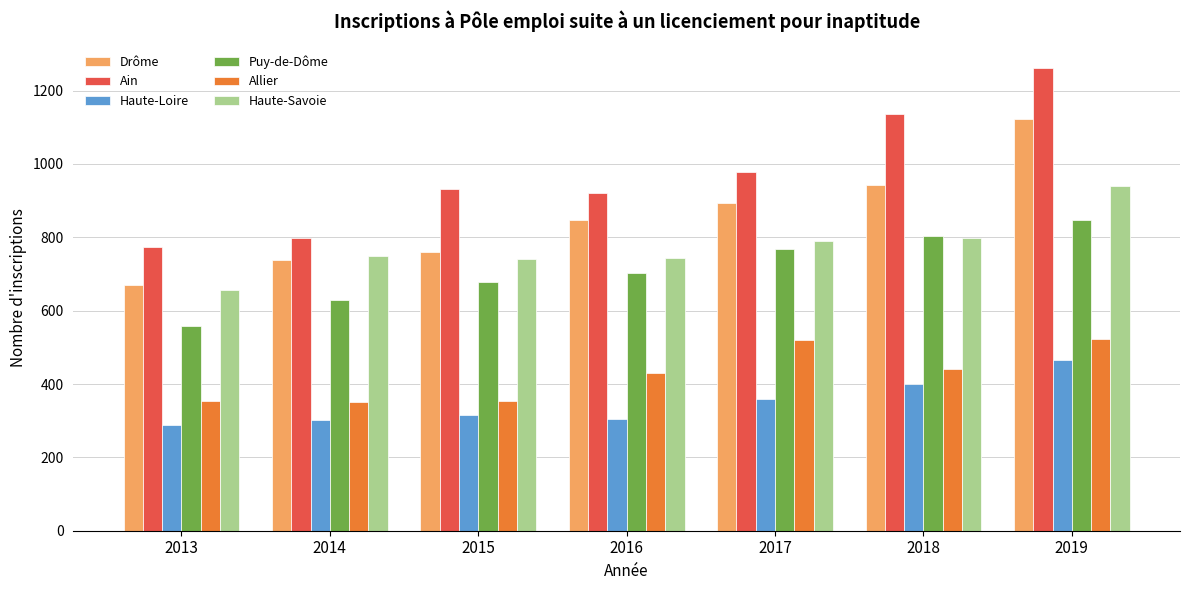

Which series changed the most between 2013 and 2018?

Ain